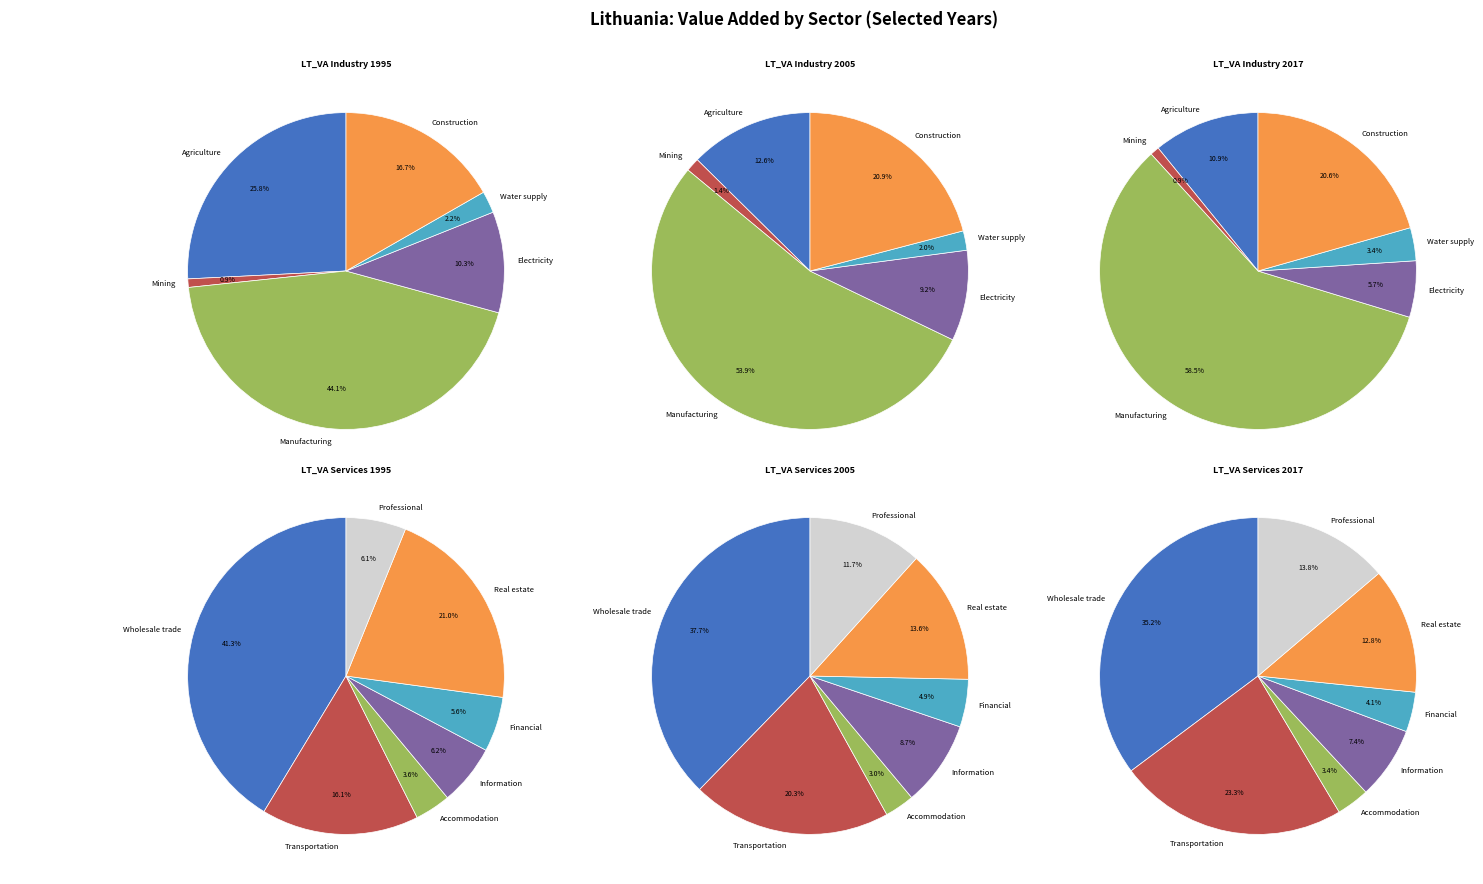

Do Accommodation and food and Information and communication together represent more than half of the pie?

No